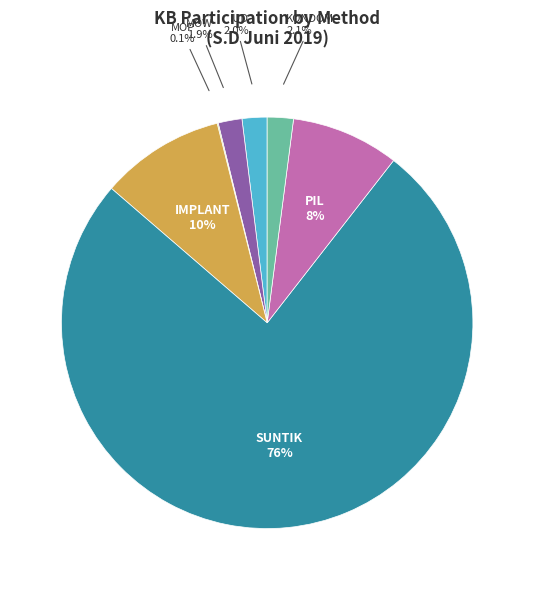

Does any single category account for the majority?

Yes